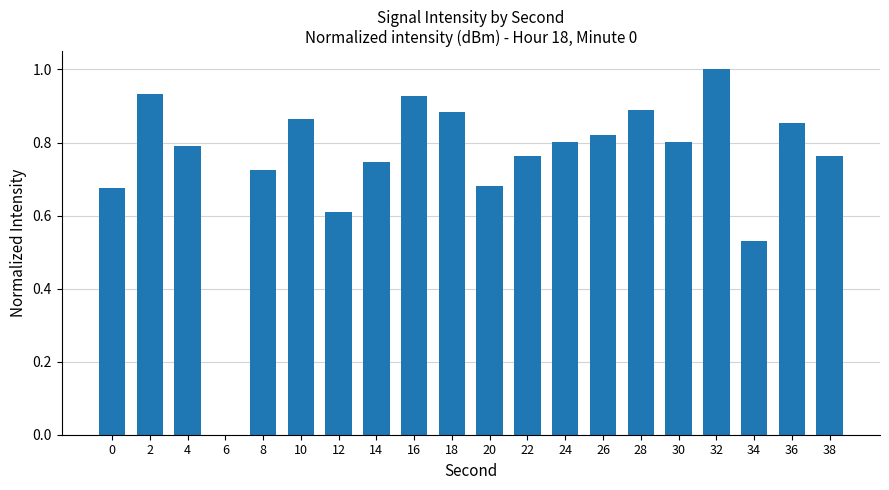

At which category does the chart reach its peak across all series?

32